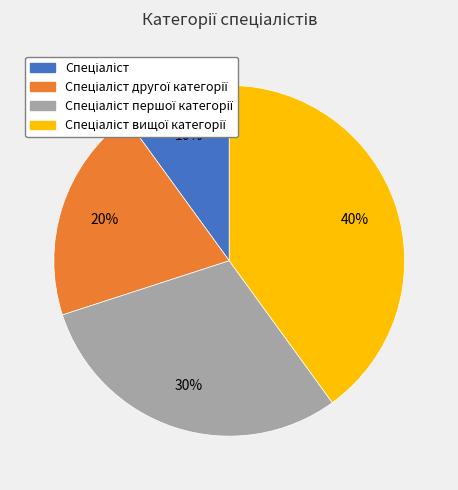

To the nearest percent, what is the average slice percentage?

25%